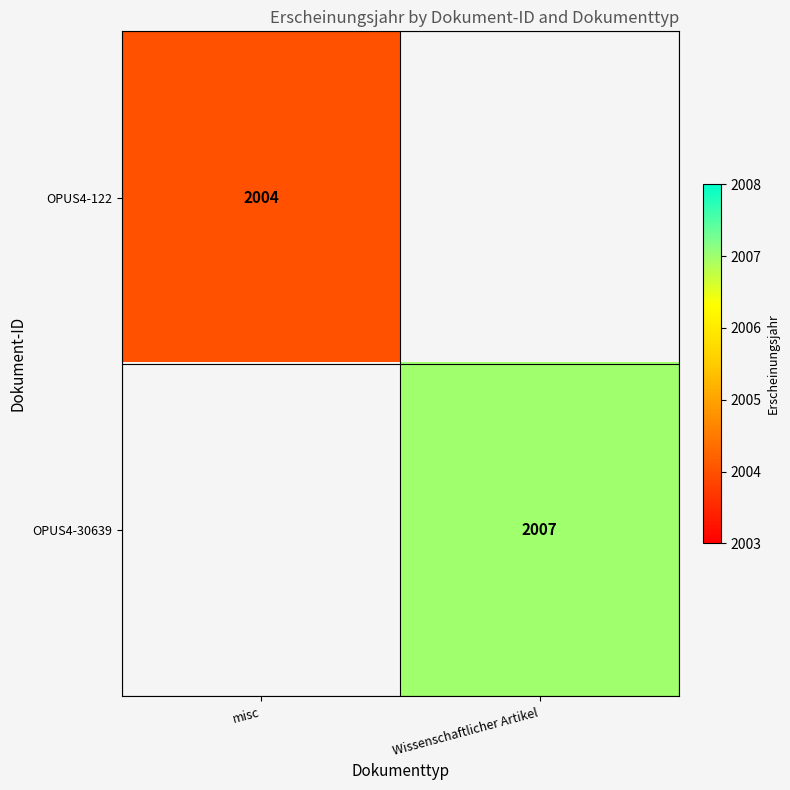

Which has a higher value, misc or Wissenschaftlicher Artikel?

Wissenschaftlicher Artikel